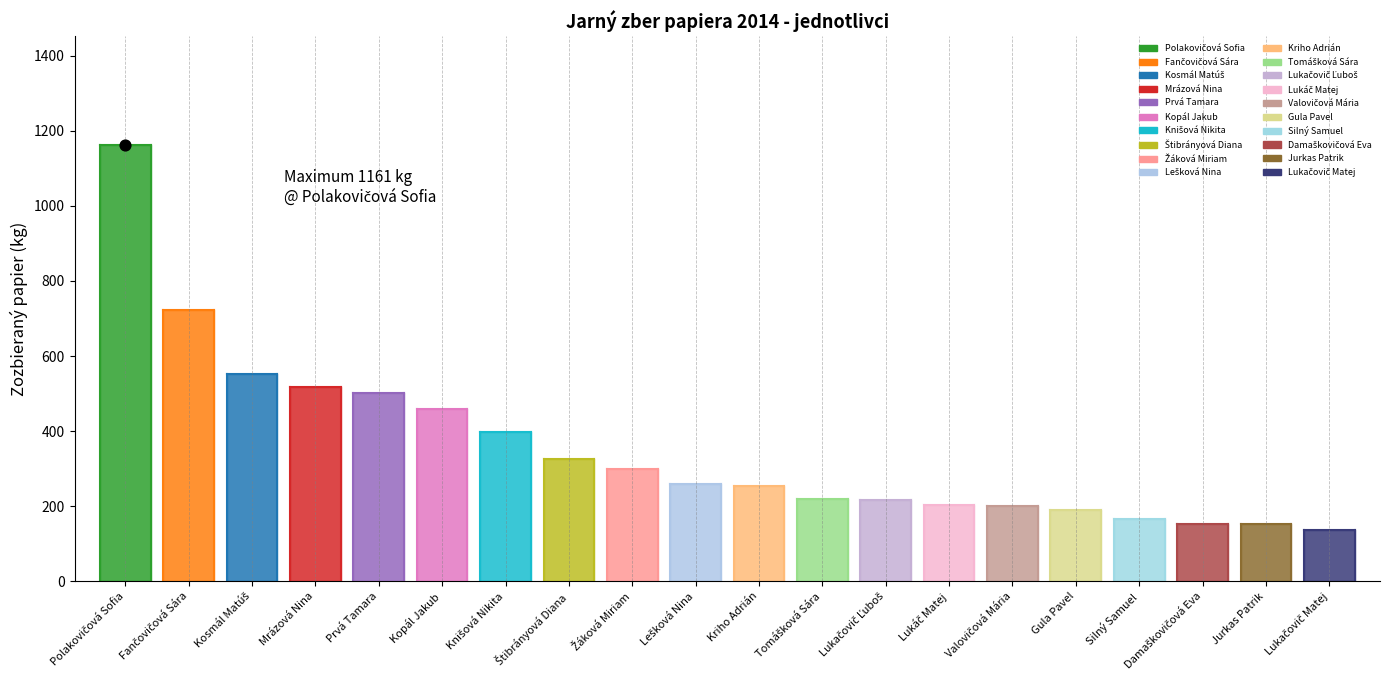

Between Jurkas Patrik and Kopál Jakub, which is larger?

Kopál Jakub